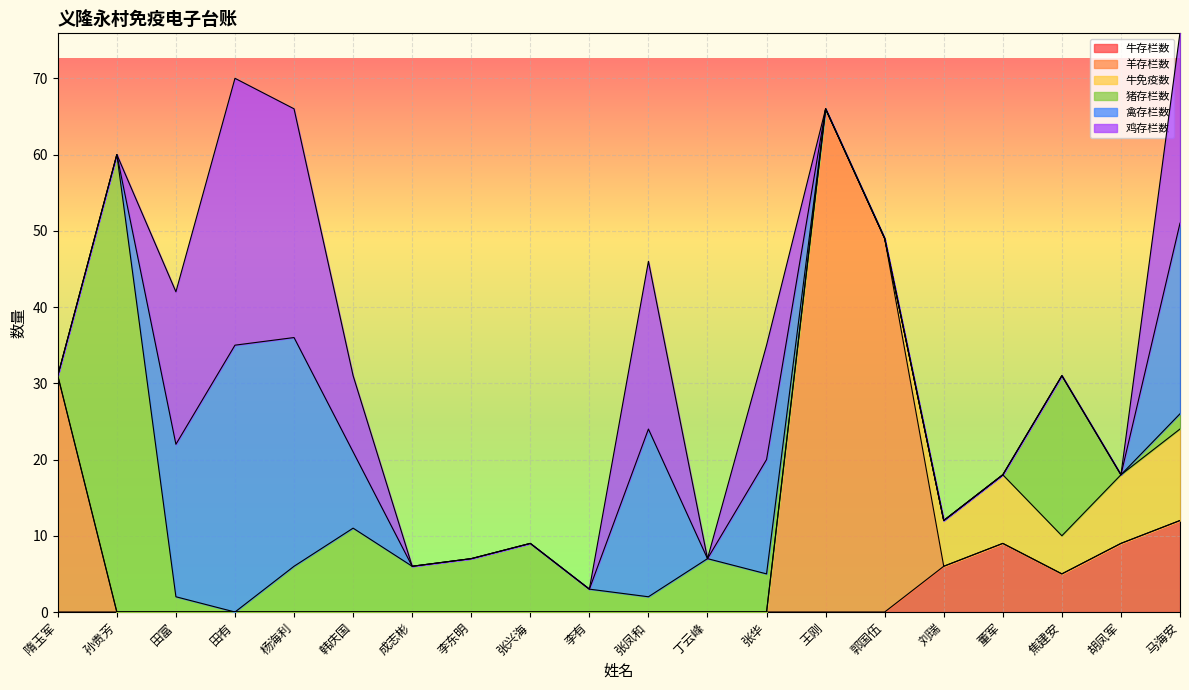

What is the difference between the 牛存栏数 values at 马海安 and 韩庆国?

12